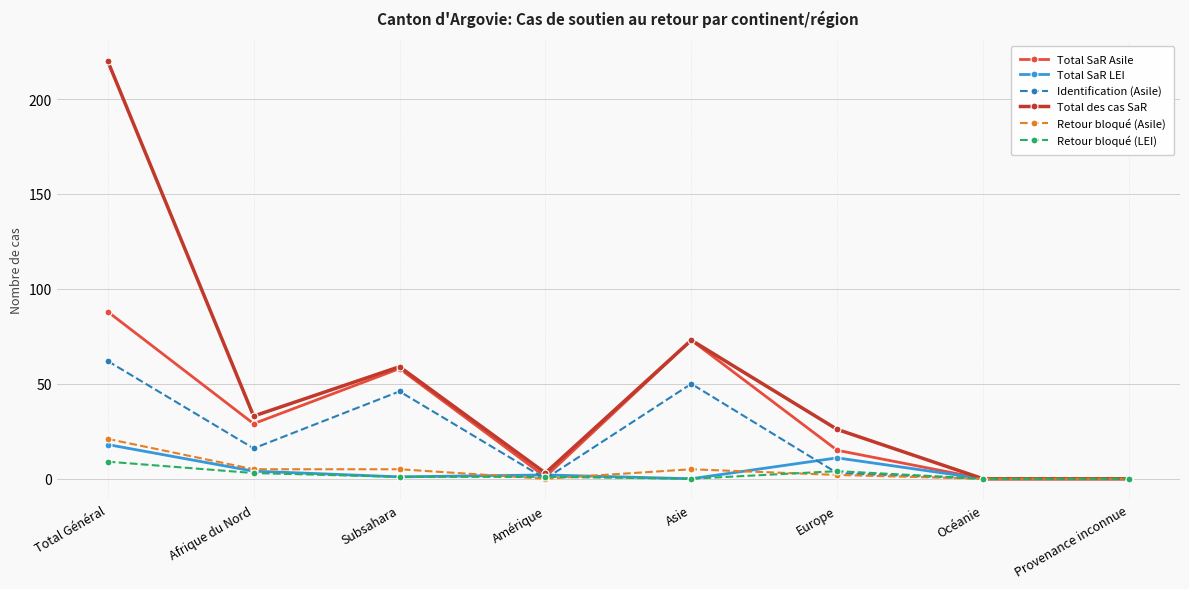

Reading left to right, what are all the values shown in this chart?

Total SaR Asile: 88	29	58	1	73	15	0	0
Total SaR LEI: 18	4	1	2	0	11	0	0
Identification (Asile): 62	16	46	0	50	3	0	0
Total des cas SaR: 220	33	59	3	73	26	0	0
Retour bloqué (Asile): 21	5	5	0	5	2	0	0
Retour bloqué (LEI): 9	3	1	1	0	4	0	0